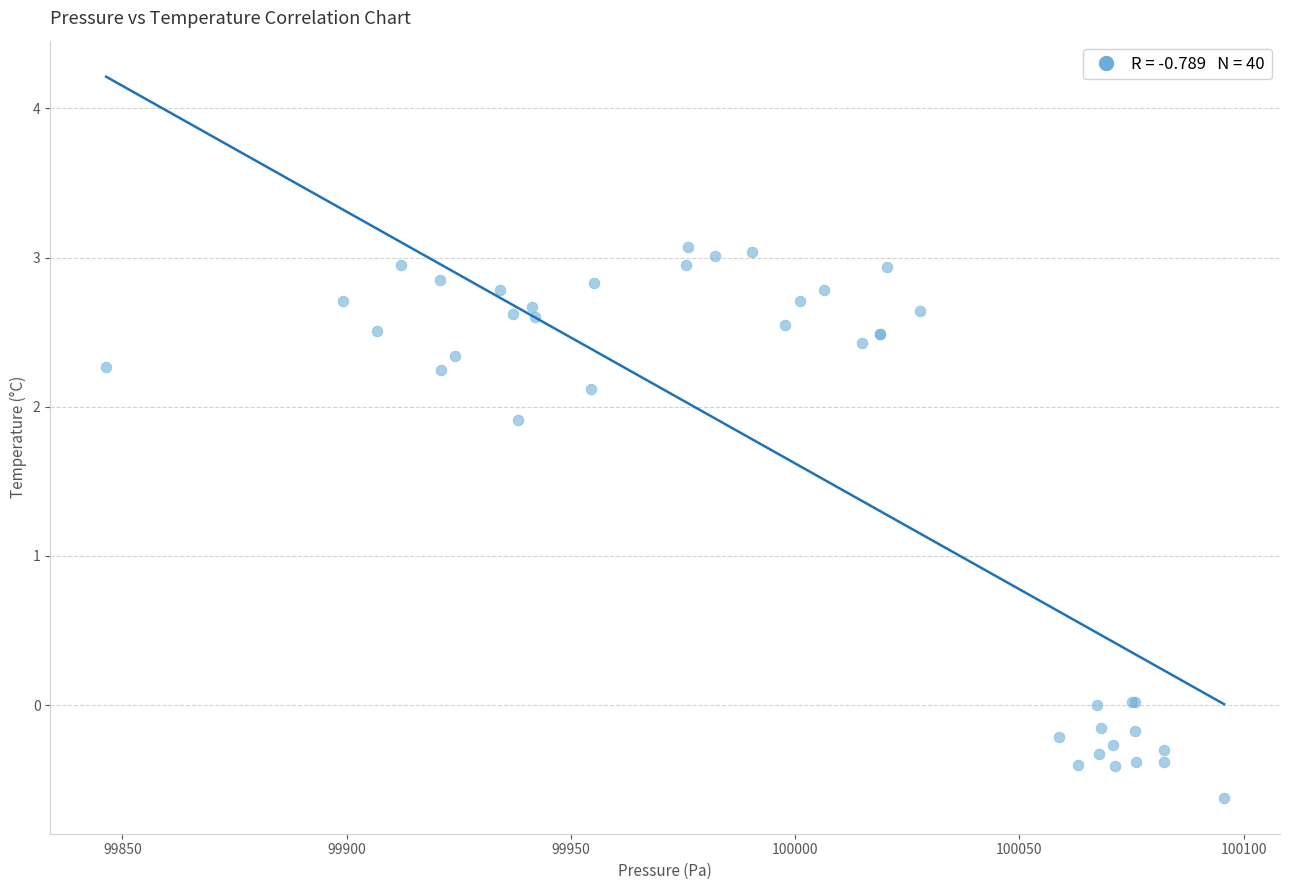

What Y value in the scatter plot is closest to 1?

1.9